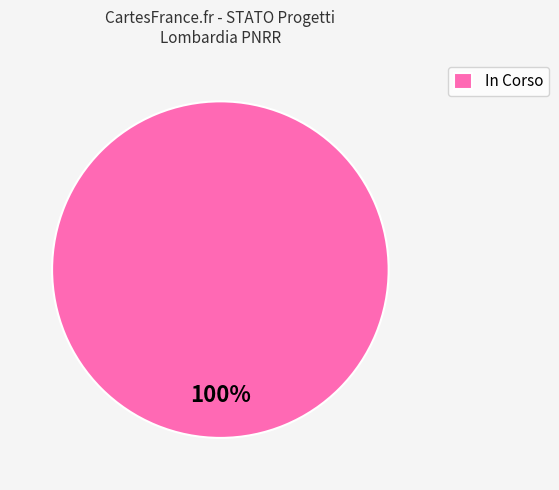

Which slice represents more than half of the pie?

In Corso